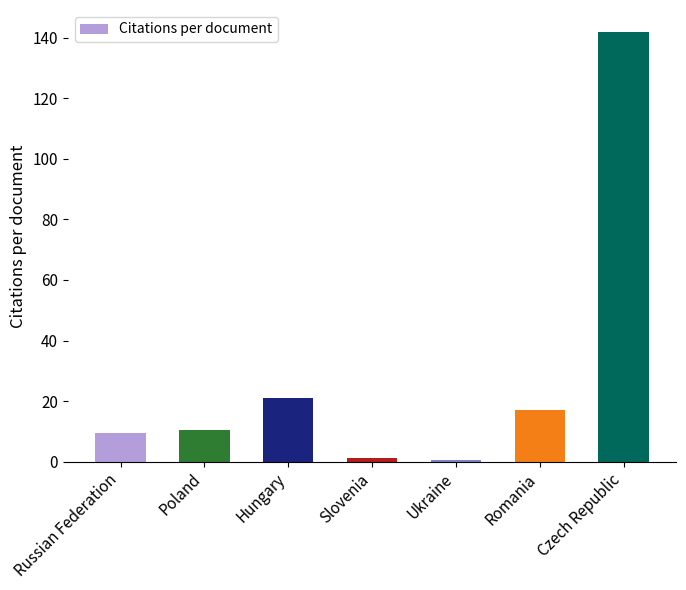

Which has a higher value, Poland or Ukraine?

Poland